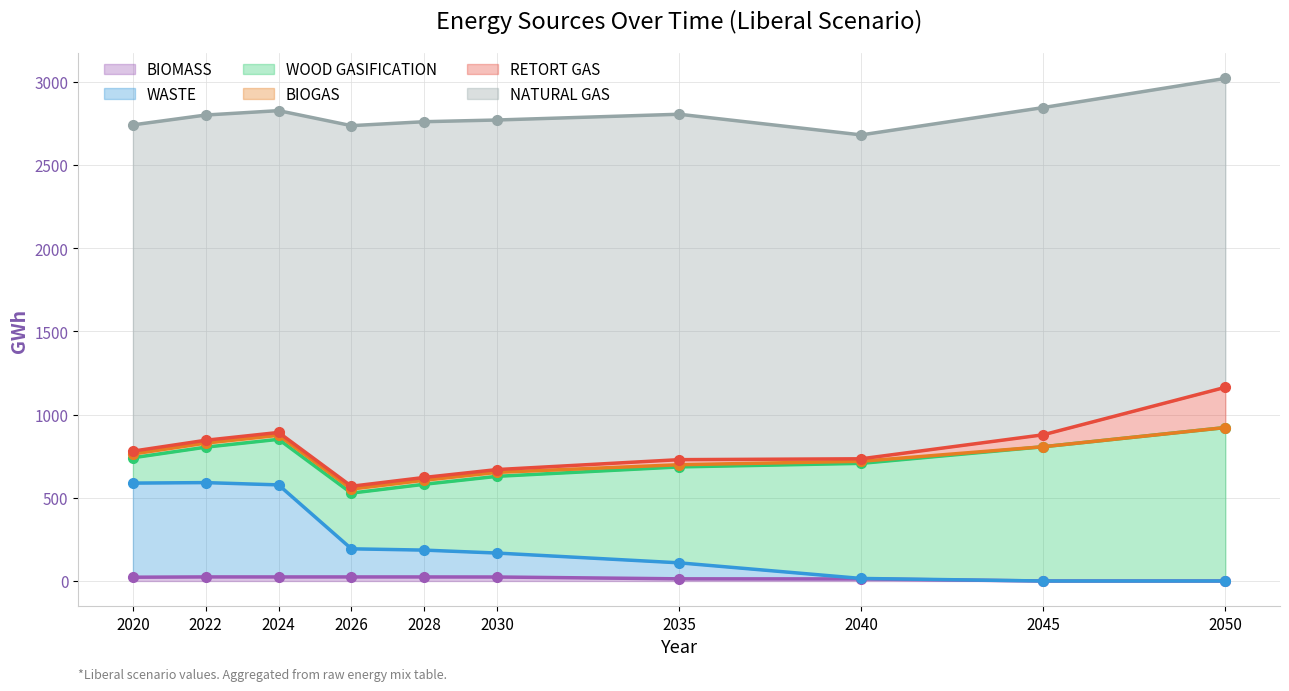

At which label does BIOMASS first exceed 24?

2022